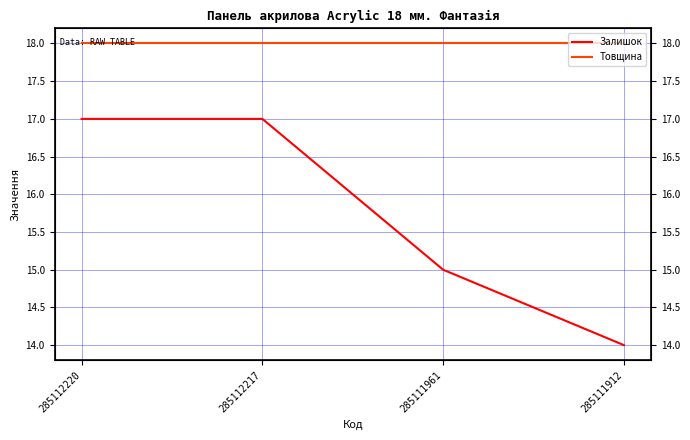

What is the total value across all series at 285112220?

35